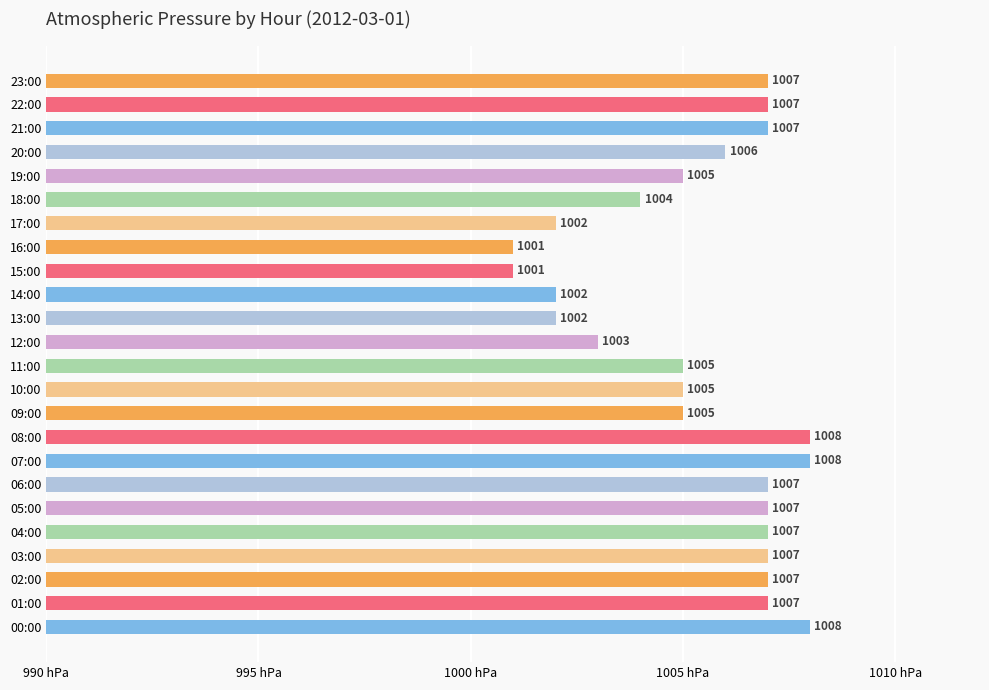

Reading bottom to top, what are all the values shown in this chart?

00:00=1008	01:00=1007	02:00=1007	03:00=1007	04:00=1007	05:00=1007	06:00=1007	07:00=1008	08:00=1008	09:00=1005	10:00=1005	11:00=1005	12:00=1003	13:00=1002	14:00=1002	15:00=1001	16:00=1001	17:00=1002	18:00=1004	19:00=1005	20:00=1006	21:00=1007	22:00=1007	23:00=1007